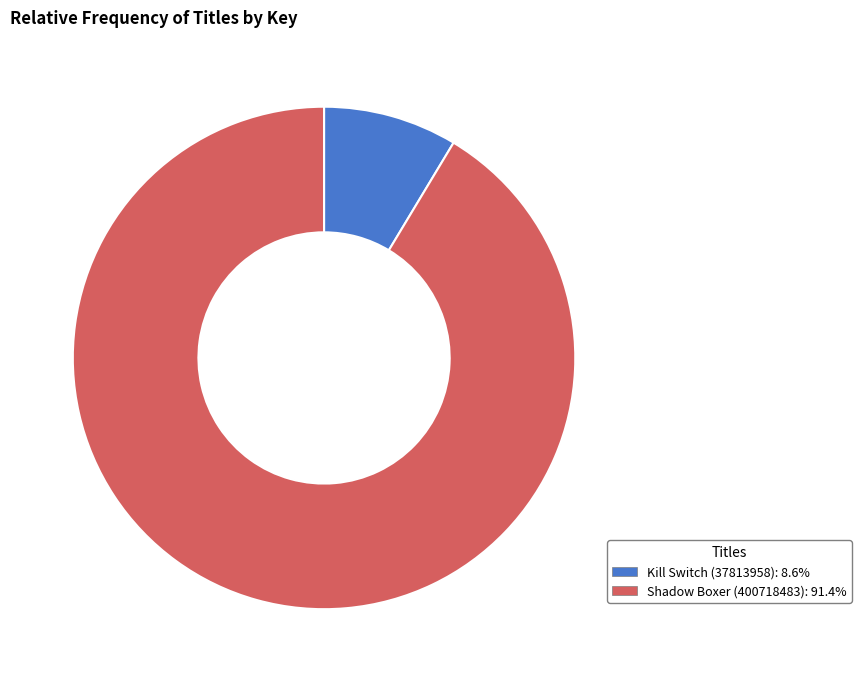

Which category has the biggest portion of the pie?

Shadow Boxer (400718483)